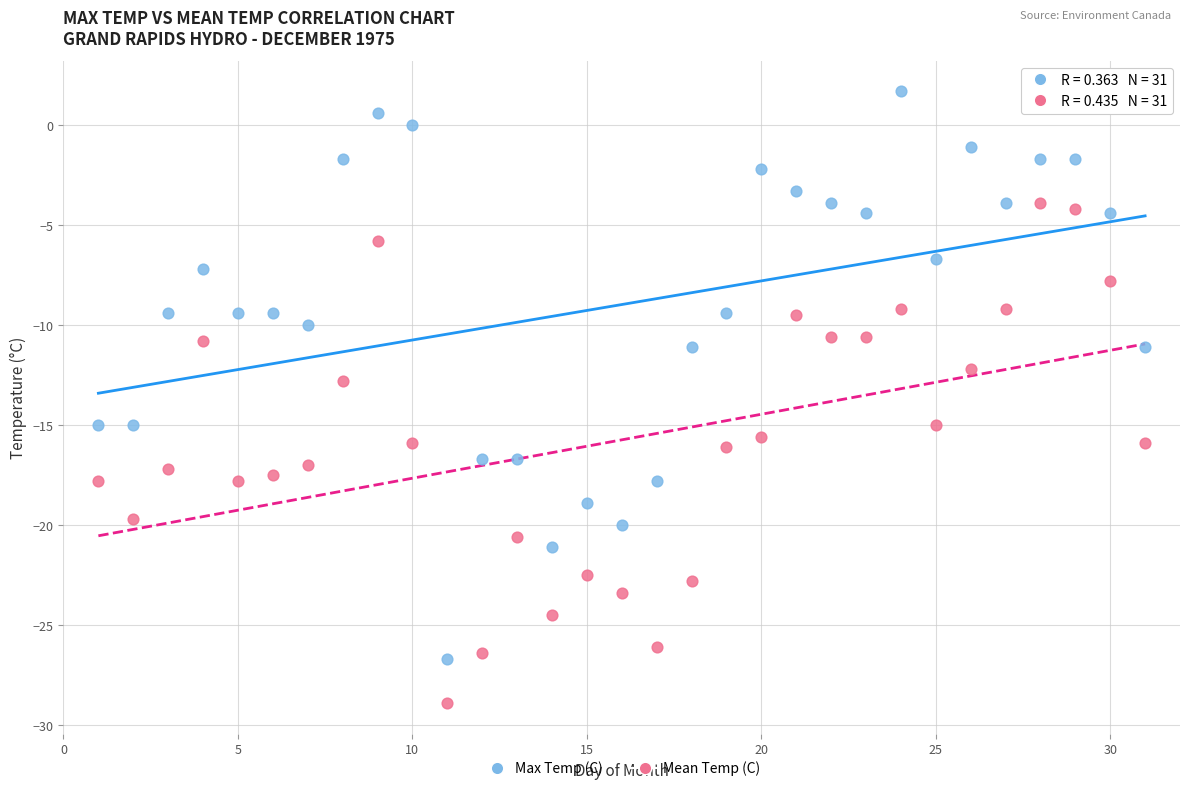

Which series has the largest Y range (max minus min)?

Max Temp (C)